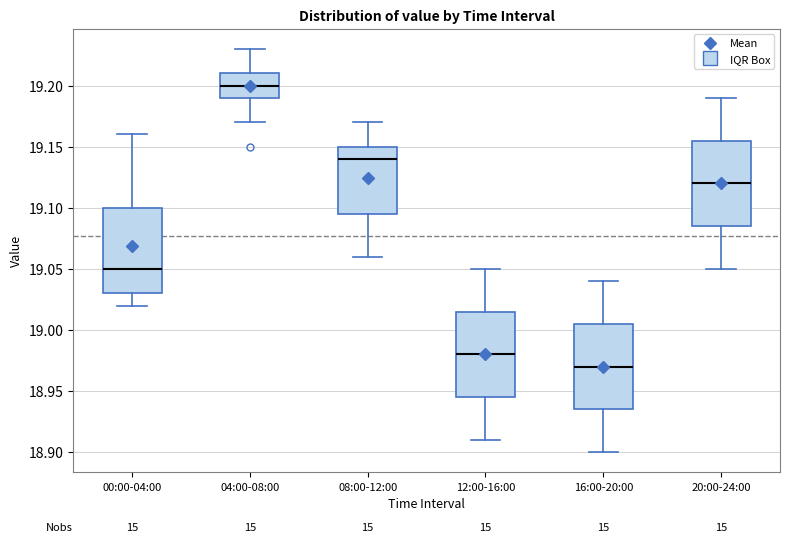

Reading left to right, transcribe this box plot: for each box, give where its median line is, the range the box spans, and where its two whiskers end, as read against the y-axis. The values are not printed on the chart, so give them approximately, as read against the axis.

00:00-04:00: median 19.050, box 19.030 to 19.100, whiskers 19.020 to 19.160
04:00-08:00: median 19.200, box 19.190 to 19.210, whiskers 19.170 to 19.230
08:00-12:00: median 19.140, box 19.095 to 19.150, whiskers 19.060 to 19.170
12:00-16:00: median 18.980, box 18.945 to 19.015, whiskers 18.910 to 19.050
16:00-20:00: median 18.970, box 18.935 to 19.005, whiskers 18.900 to 19.040
20:00-24:00: median 19.120, box 19.085 to 19.155, whiskers 19.050 to 19.190